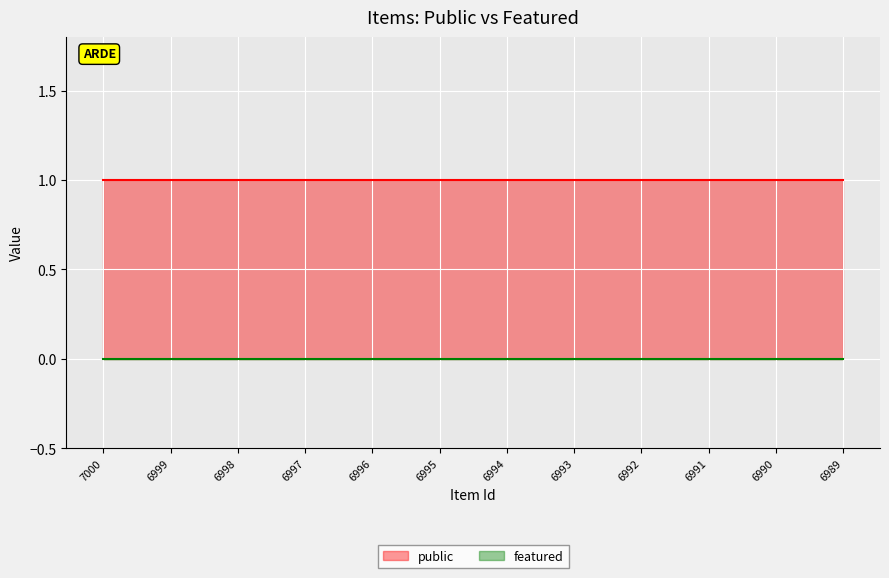

True or false: public has more than 1 points higher than both neighbors.

False